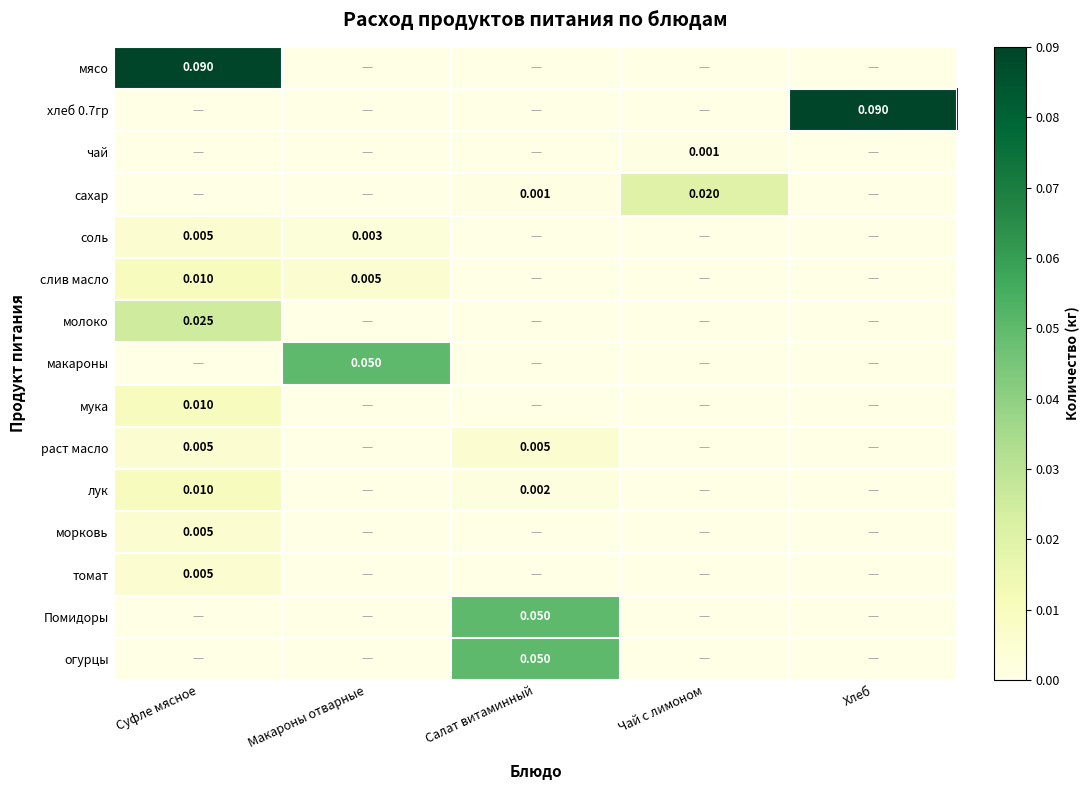

What is the difference between the maximum and minimum values in the Помидоры series?

0.1